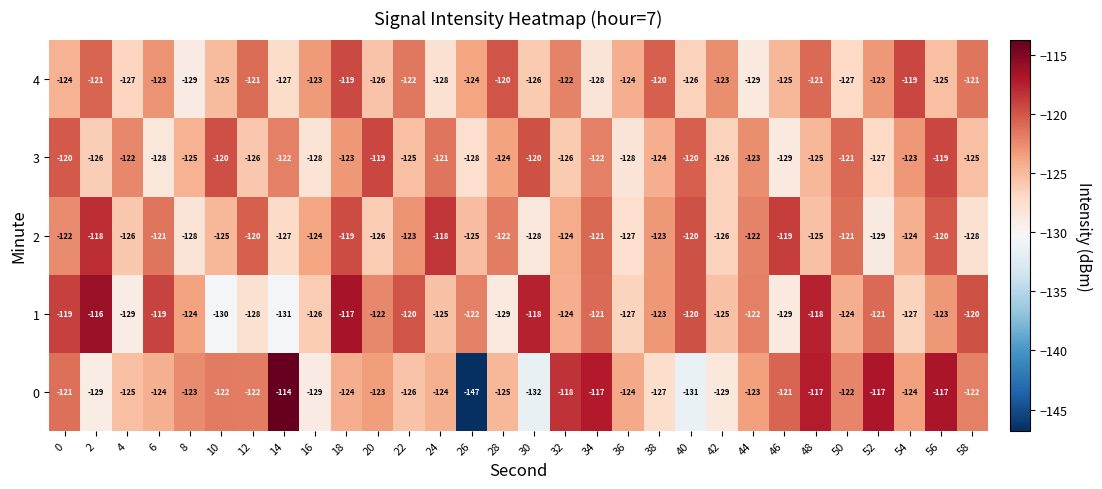

What is the smallest value displayed?

-147